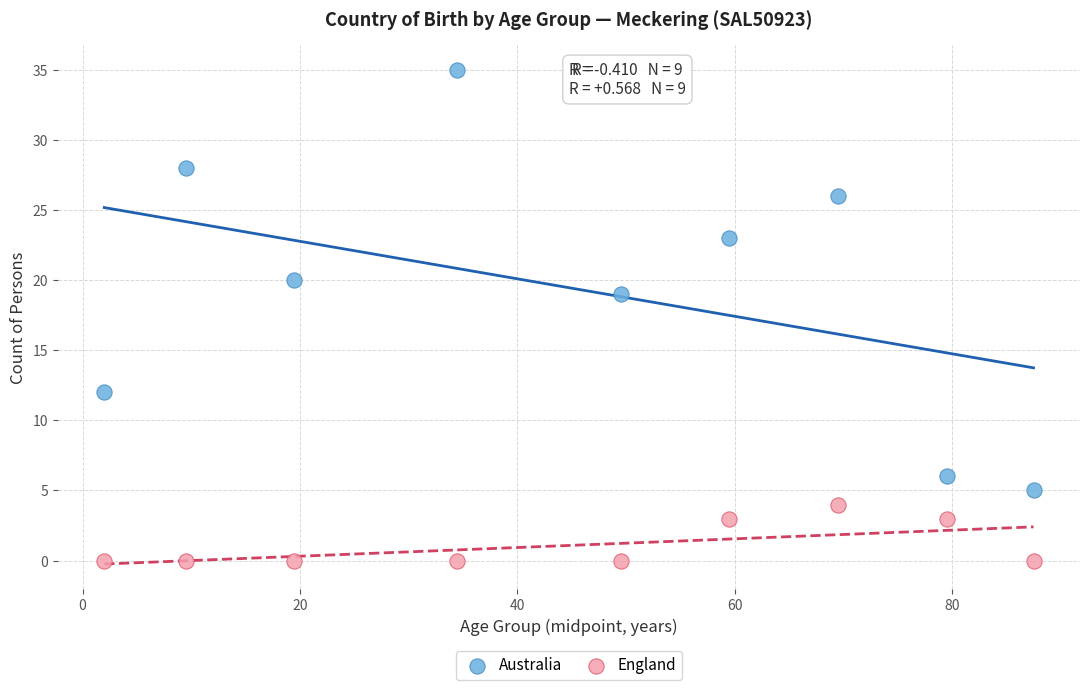

Across all series, what Y value is closest to 17?

19